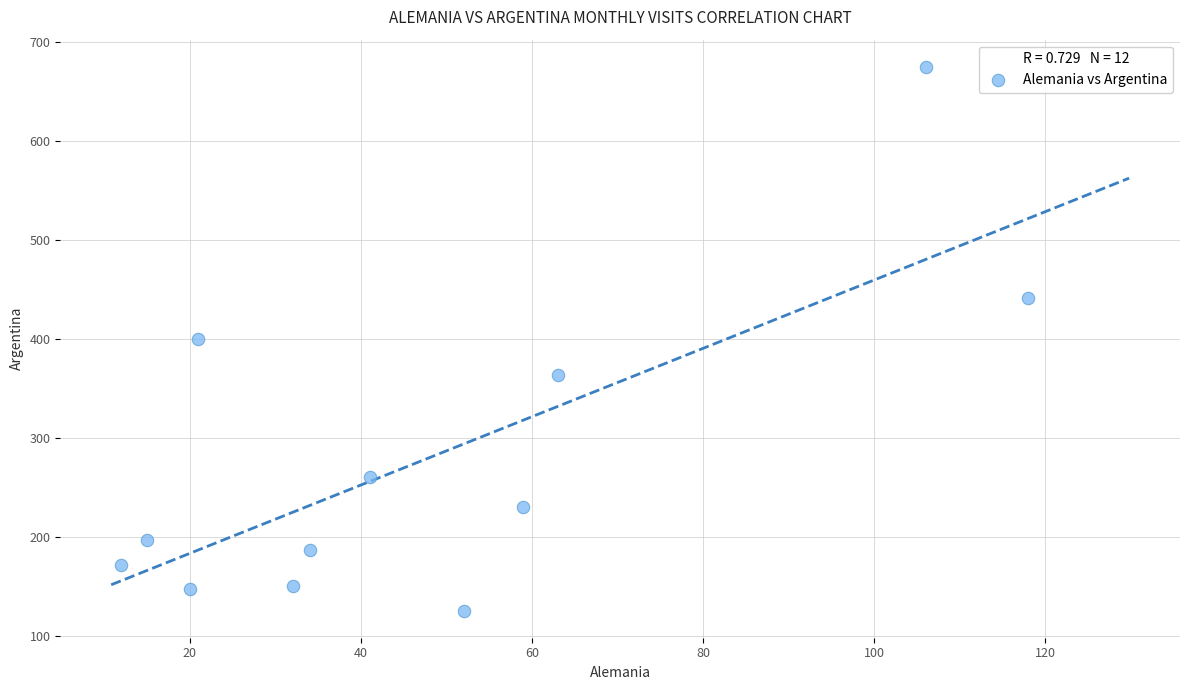

What is the range of Y values (max minus min)?

549